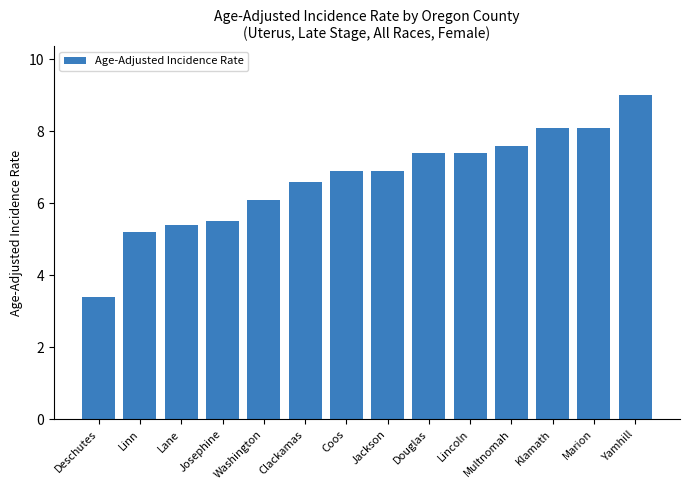

What is the label of the 12th bar from the left?

Klamath